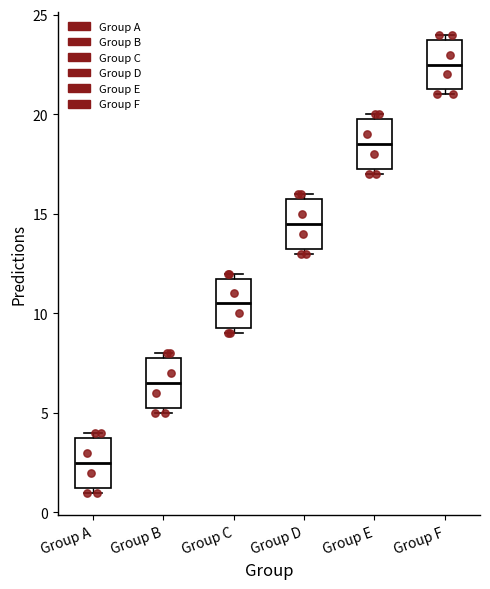

Which box has the highest median line?

Group F